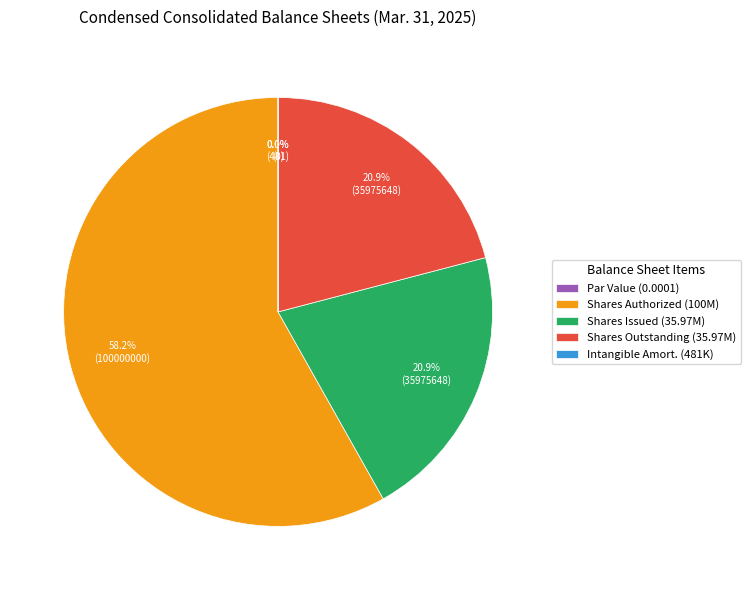

Is there a majority slice in this chart?

Yes